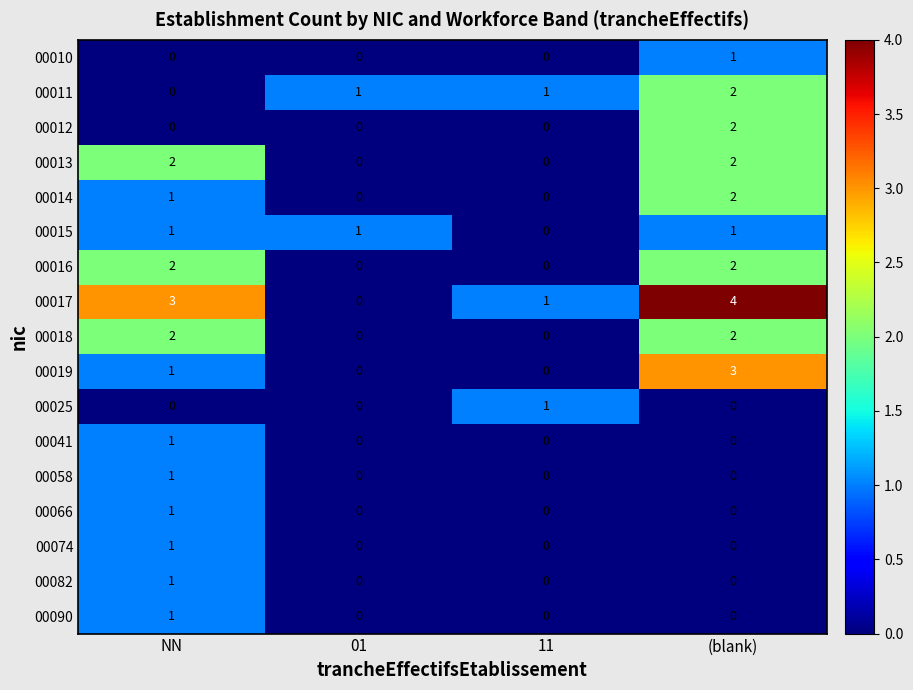

Where is 00014 nearest to the value 1?

NN